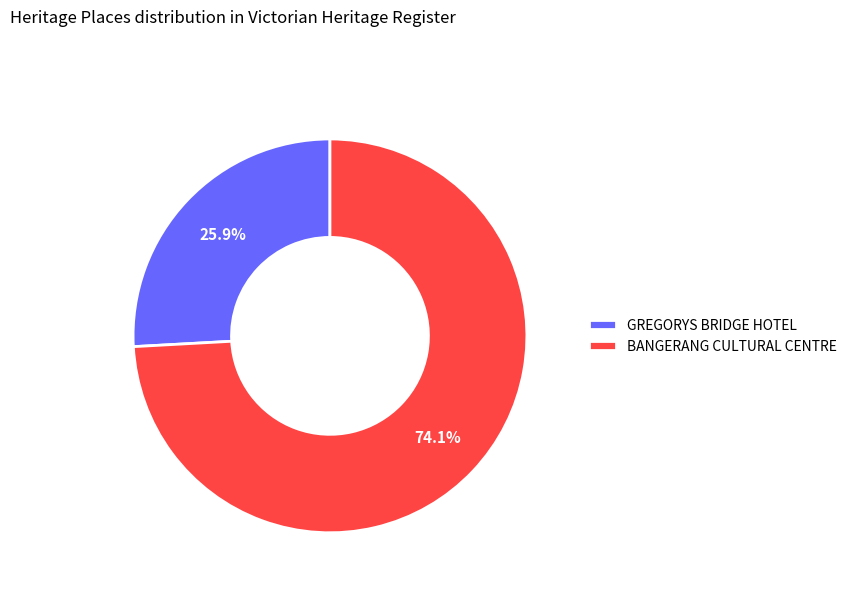

Between BANGERANG CULTURAL CENTRE and GREGORYS BRIDGE HOTEL, which is larger?

BANGERANG CULTURAL CENTRE